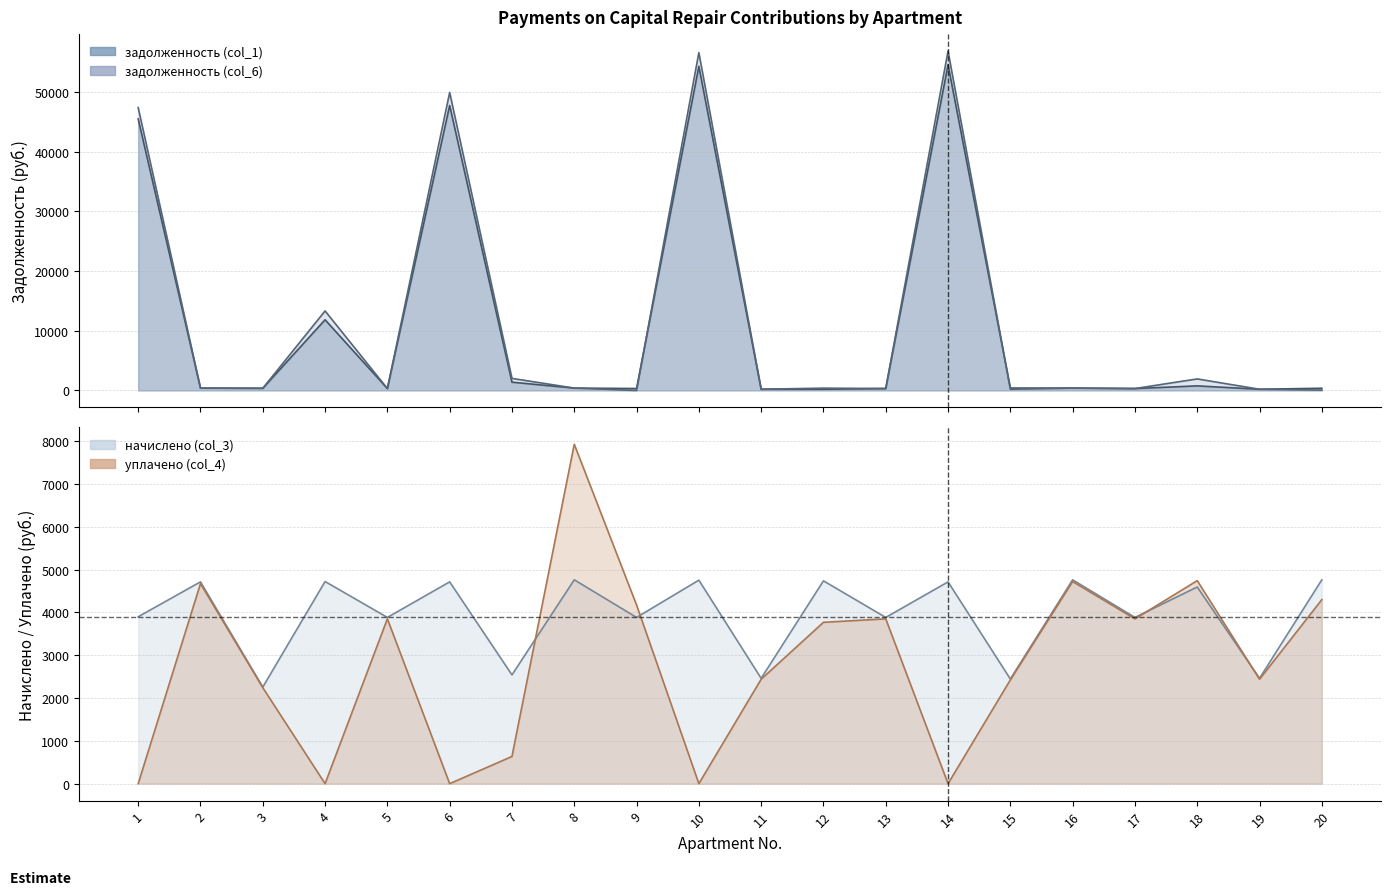

The value of уплачено (col_4) at 16 is 4722.8. True or false?

True